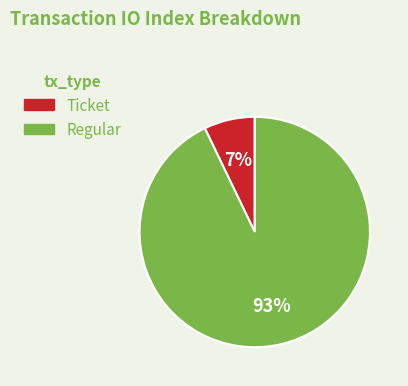

Which has a higher value, Regular or Ticket?

Regular